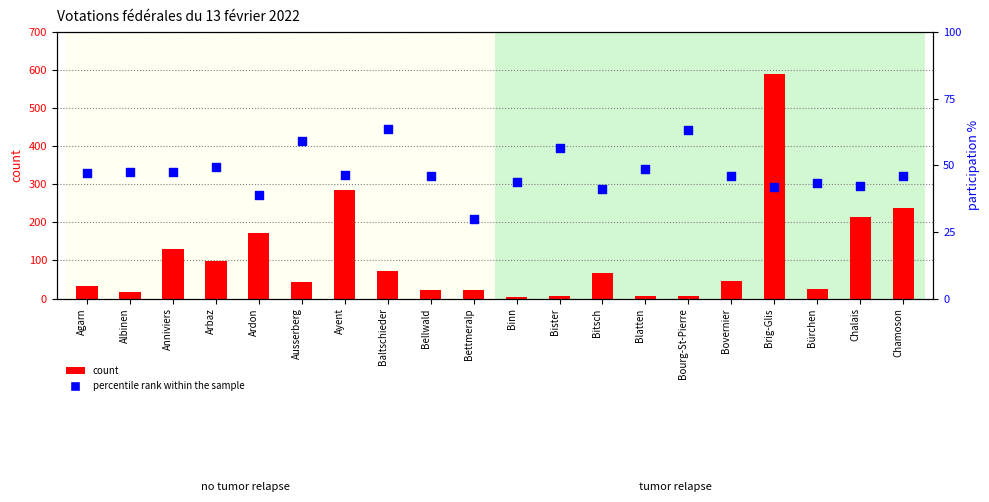

At which category is the sum across all series the highest?

Brig-Glis